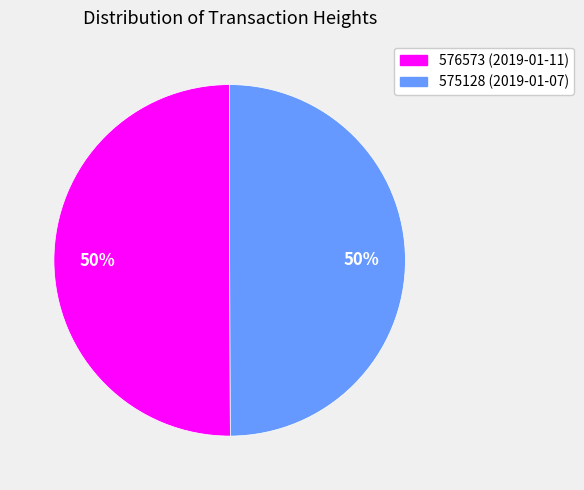

The 575128 slice represents 50% of the pie. True or false?

True